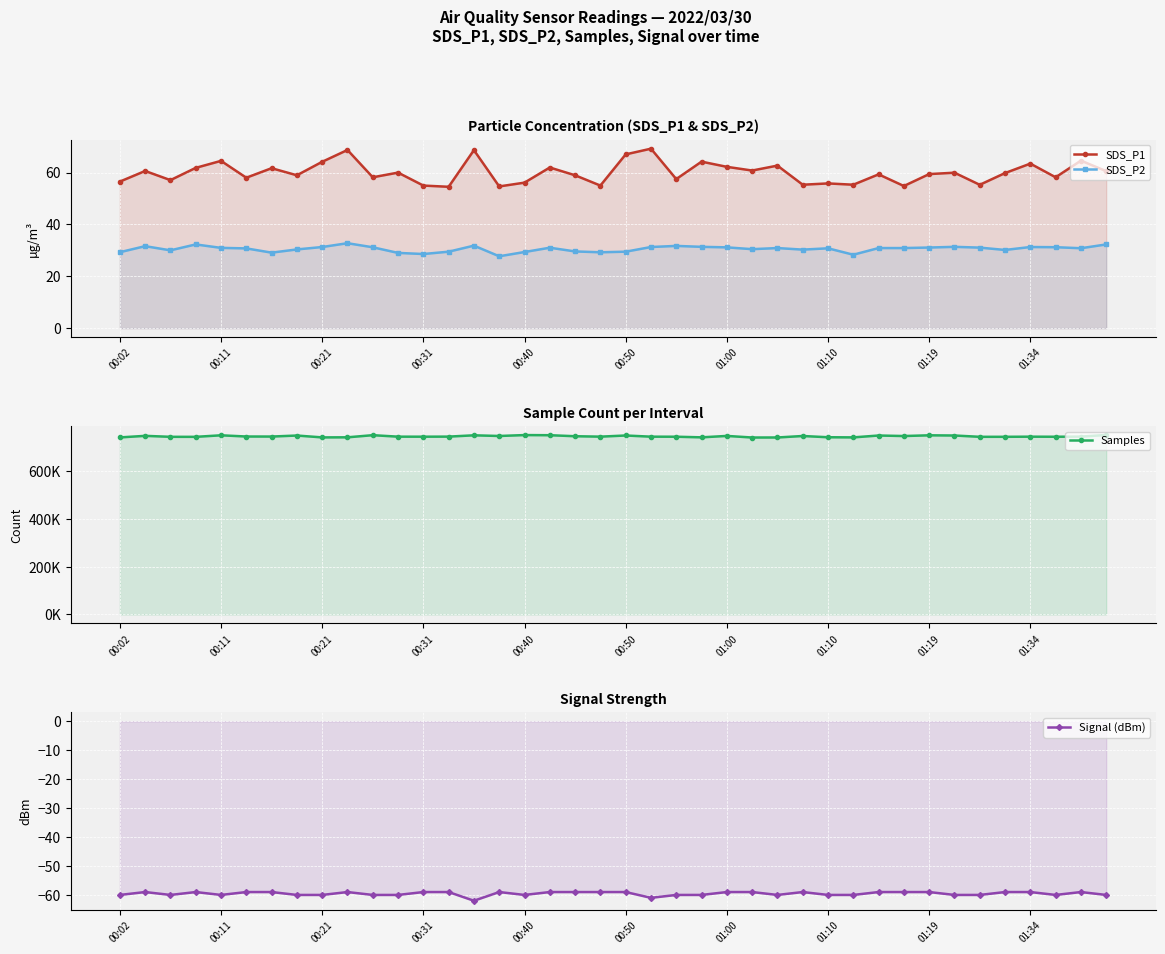

The value of SDS_P1 at 00:21 is 18.4. True or false?

False